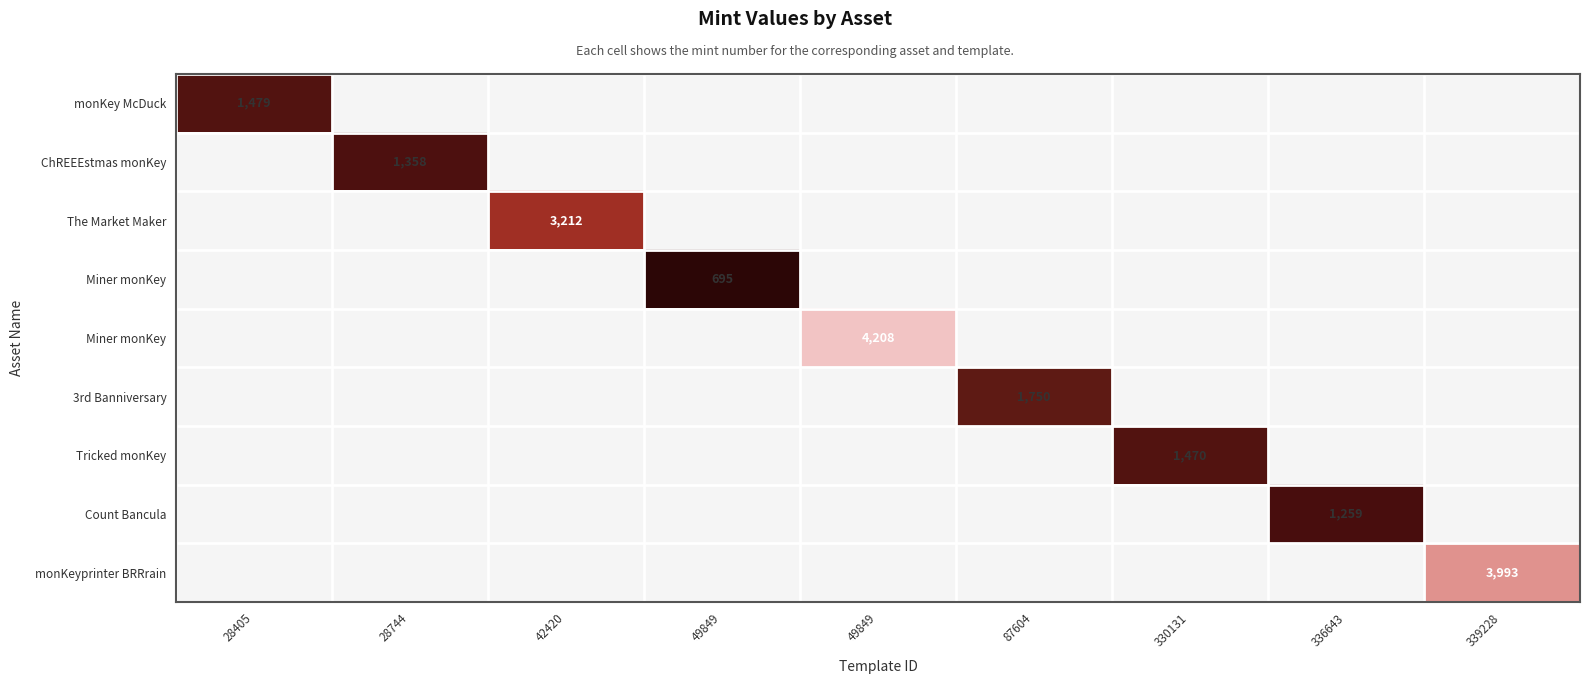

Which label corresponds to the smallest value in the chart?

49849